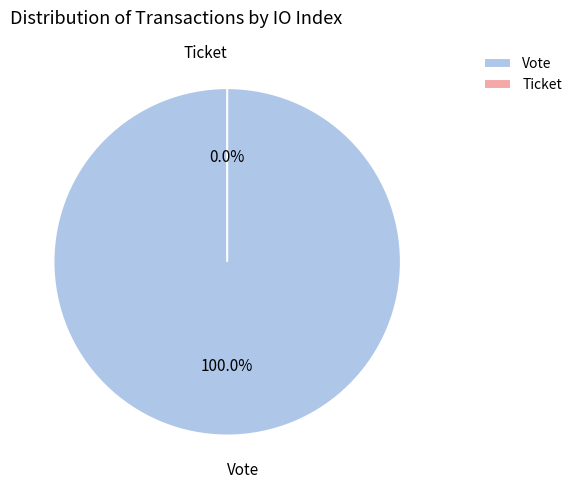

Rank the categories by value from lowest to highest.

Ticket, Vote